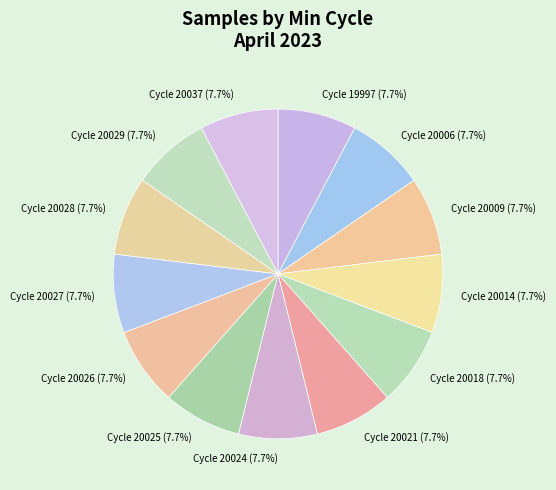

Count the number of slices in the pie.

13